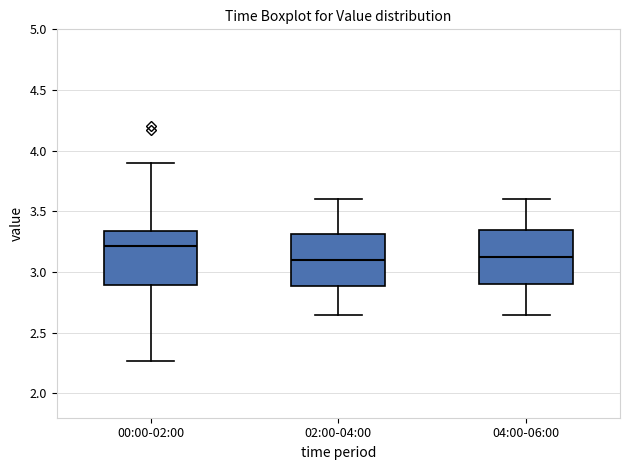

Where does the lower whisker of the box for 00:00-02:00 end on the y-axis? The values are not printed on the chart, so give them approximately, as read against the axis.

2.25